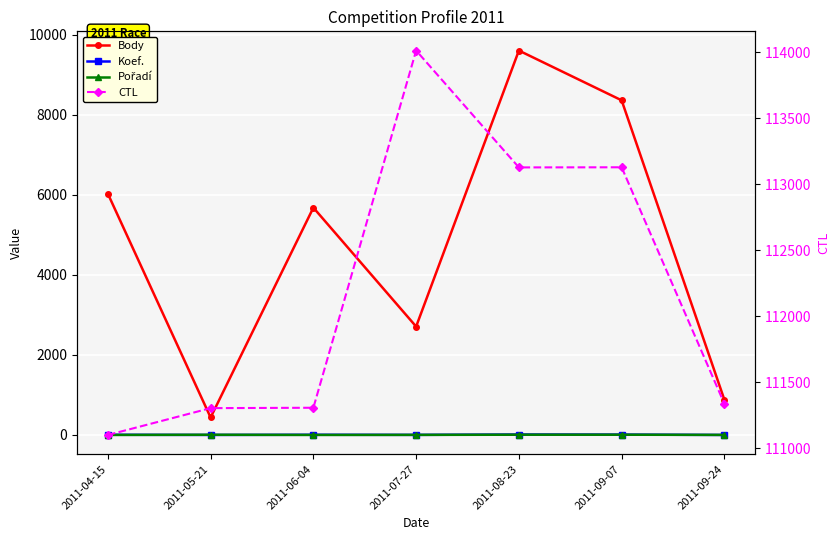

The Koef. series shows 6 at 2011-04-15. True or false?

True